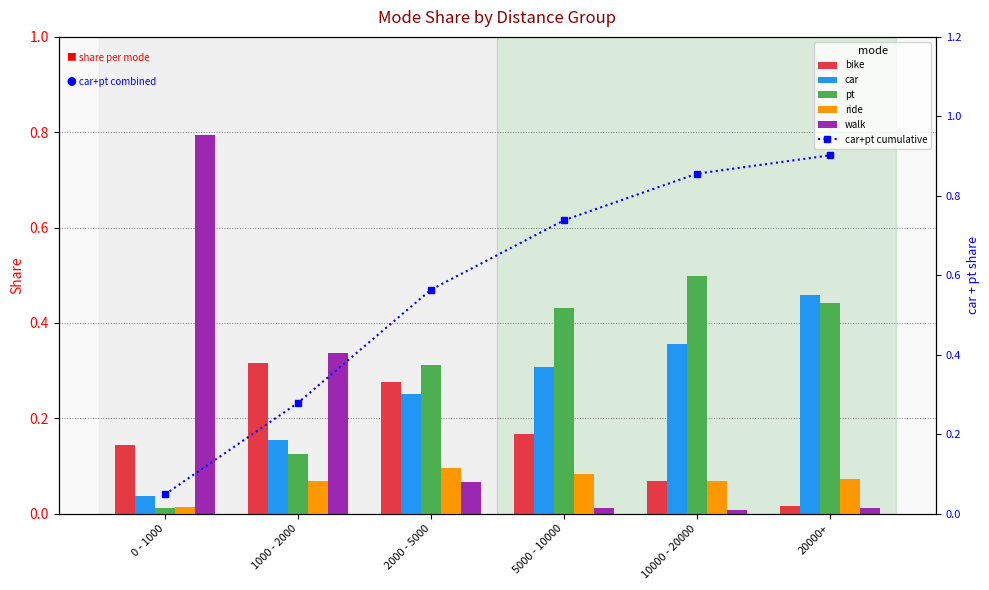

Does the chart contain stacked bars?

No